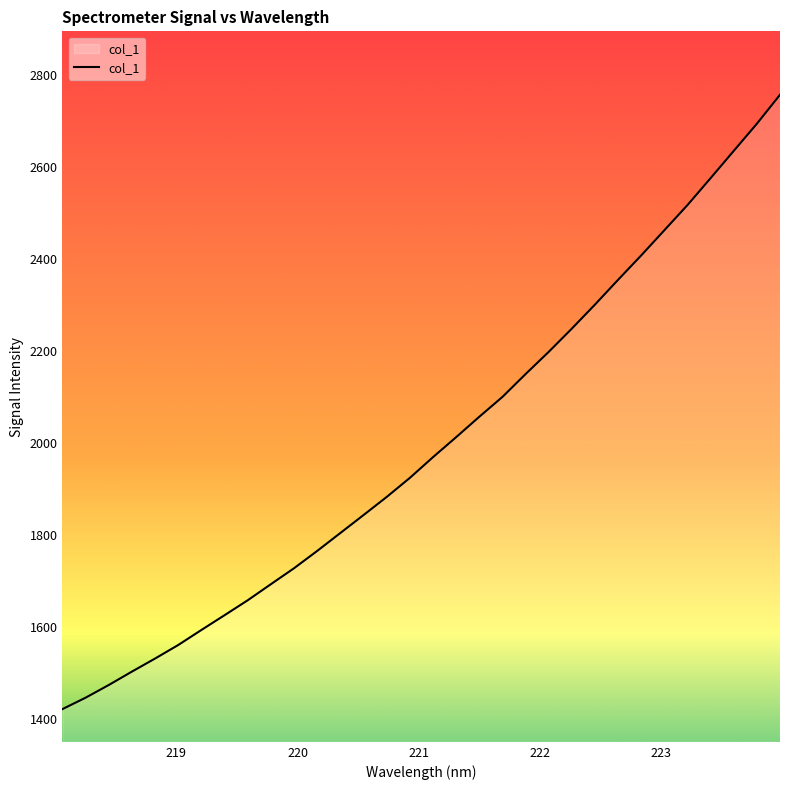

What is the difference between the maximum and minimum values?

1335.4